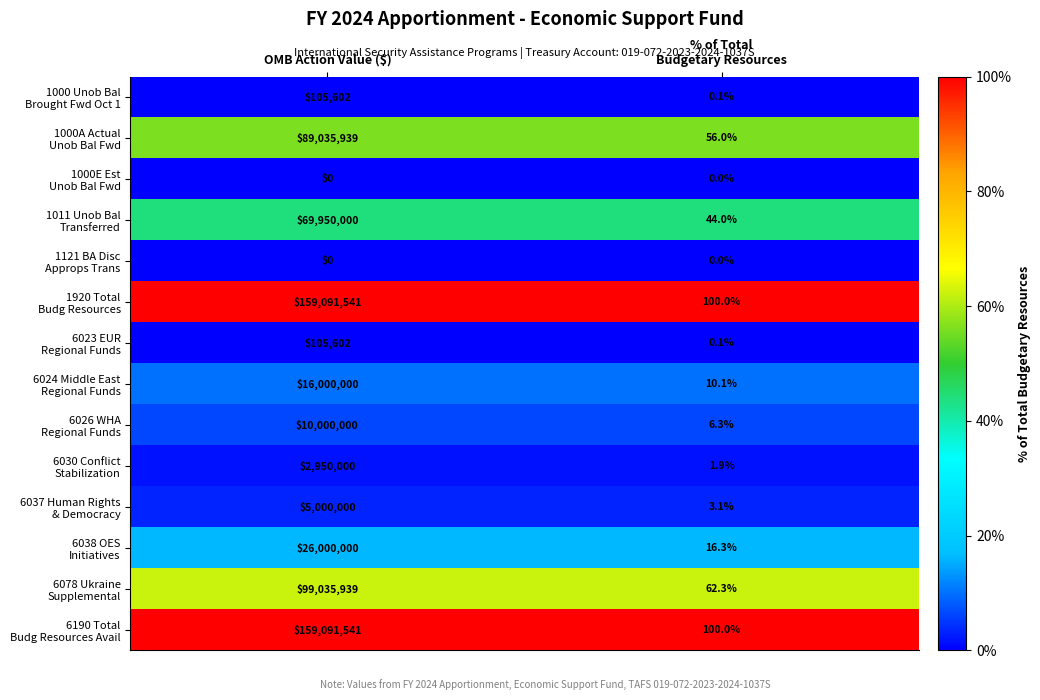

What is the maximum value shown in the chart?

159091541.0